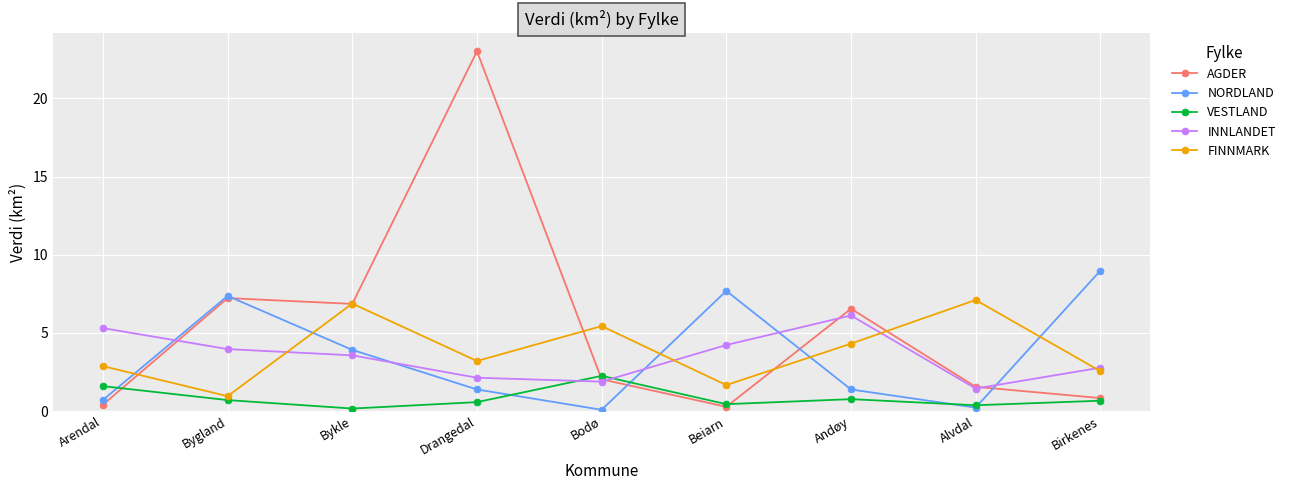

Is it true that AGDER equals 1.6 at Alvdal?

True